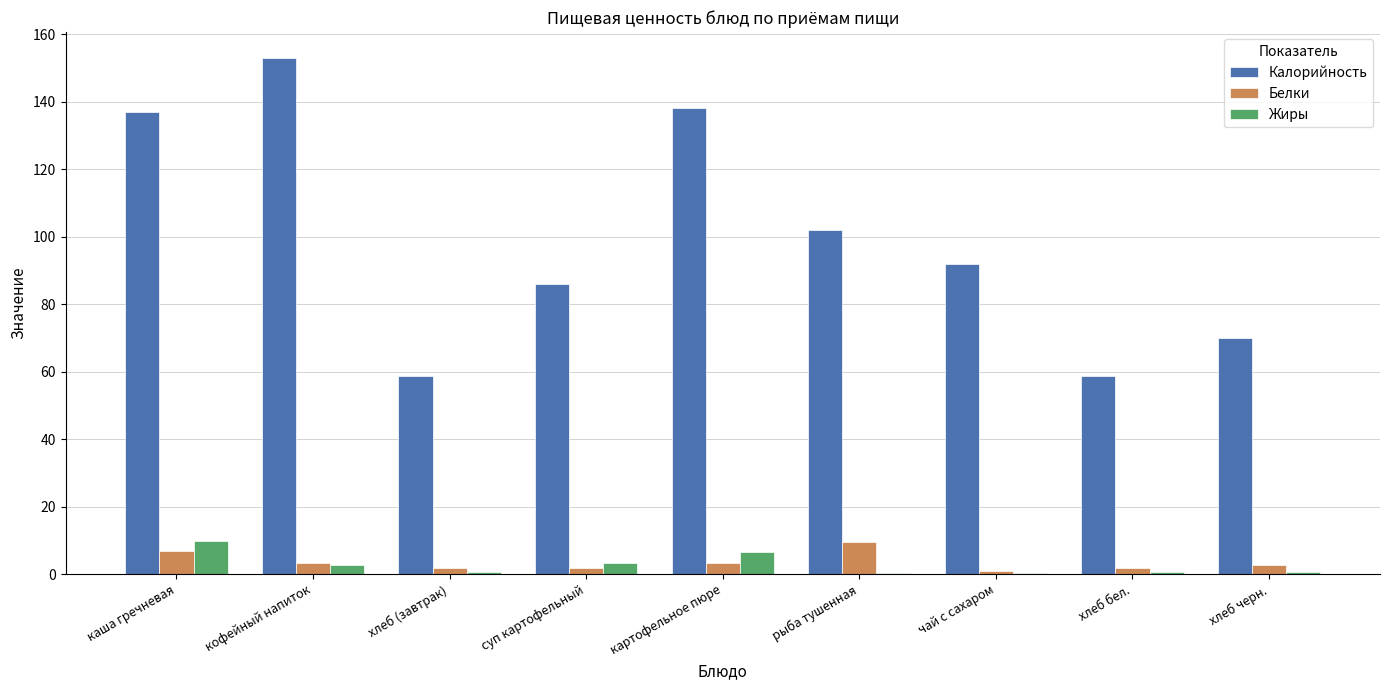

Between кофейный напиток and чай с сахаром, which series saw the biggest shift?

Калорийность